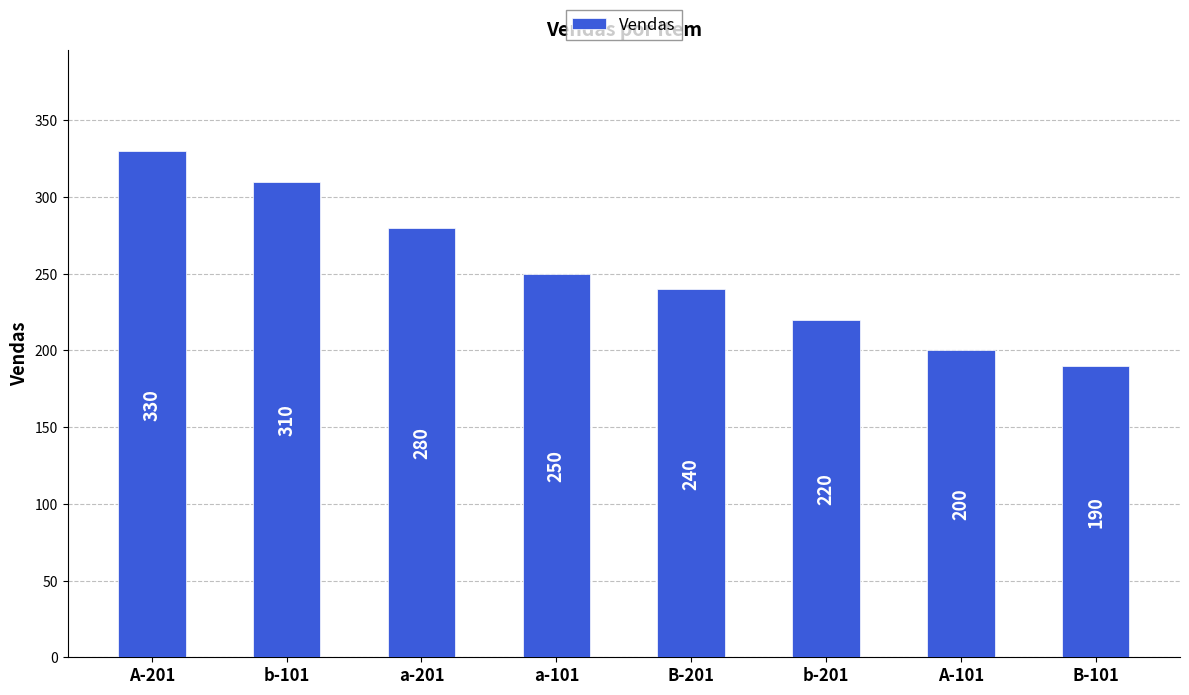

True or false: the data shows 483 at b-101.

False